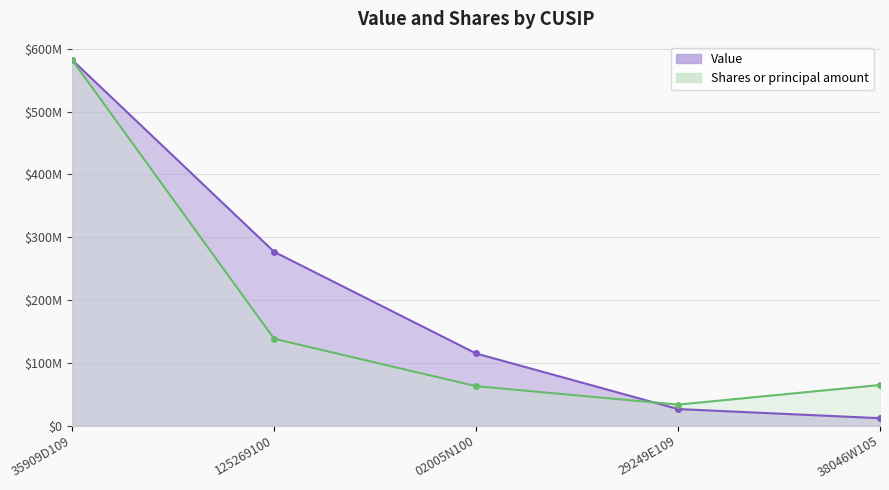

Between which two adjacent categories do Value and Shares or principal amount first intersect?

02005N100 and 29249E109